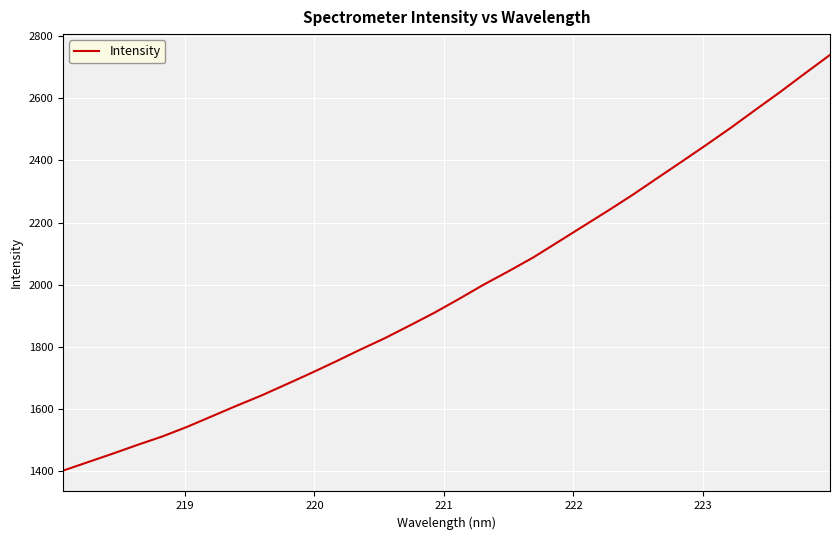

What is the minimum value shown in the chart?

1402.0